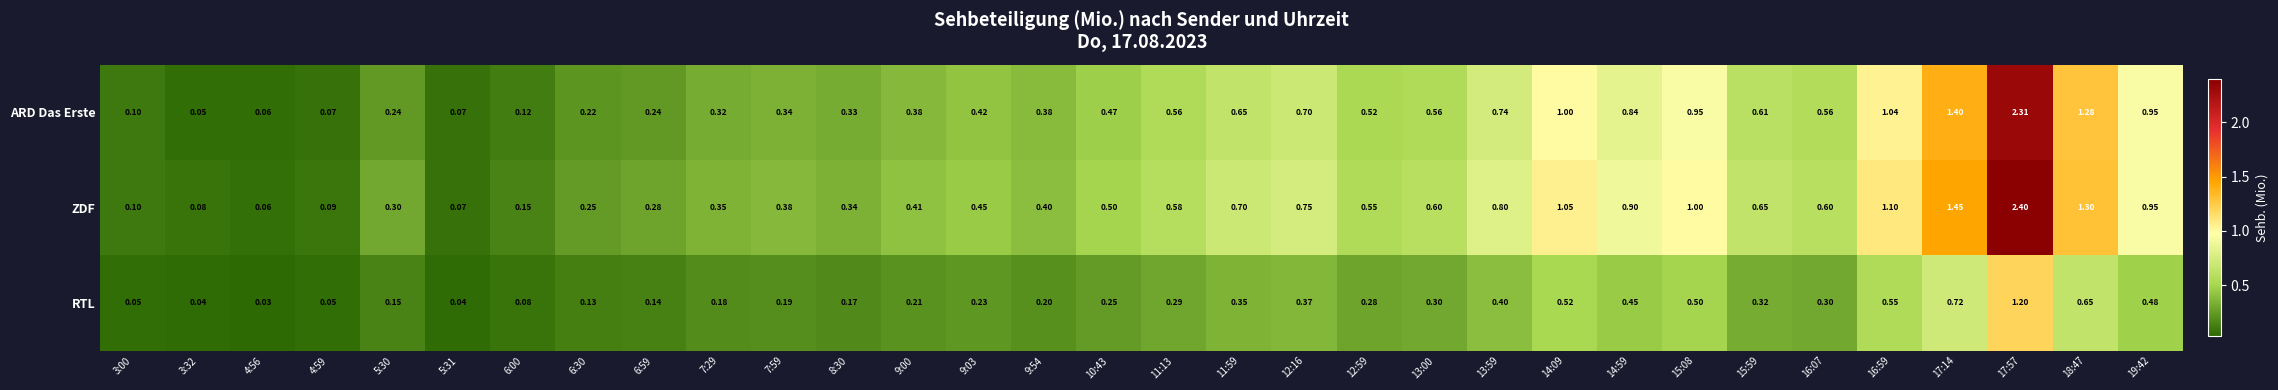

Which series has the largest total across all categories?

ZDF